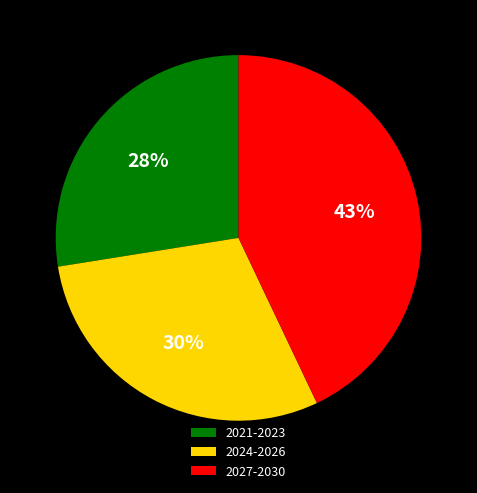

Rank the categories by value from highest to lowest.

2027-2030, 2024-2026, 2021-2023